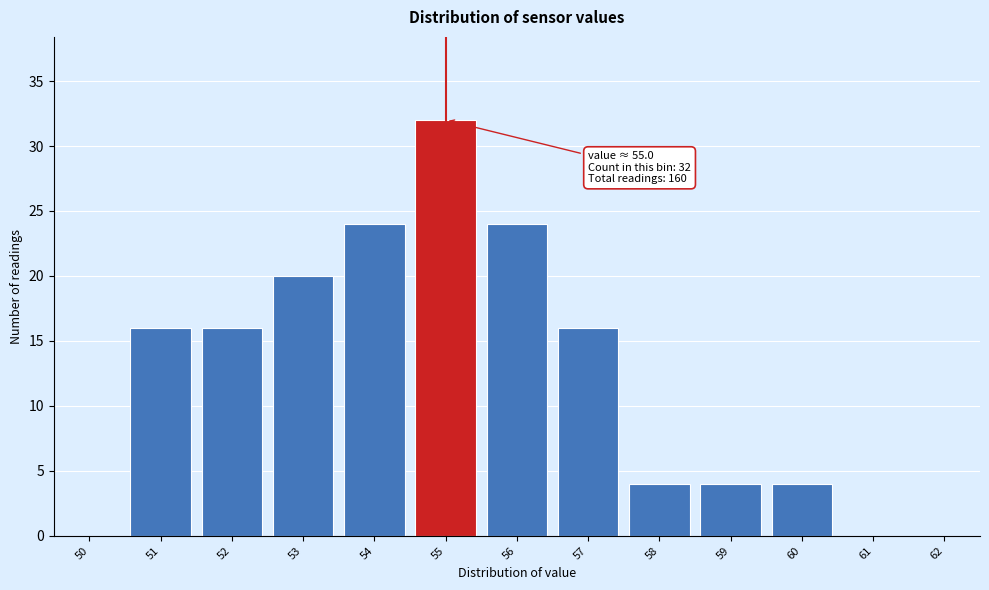

Reading left to right, extract all data points from this chart.

50=0	51=16	52=16	53=20	54=24	55=32	56=24	57=16	58=4	59=4	60=4	61=0	62=0